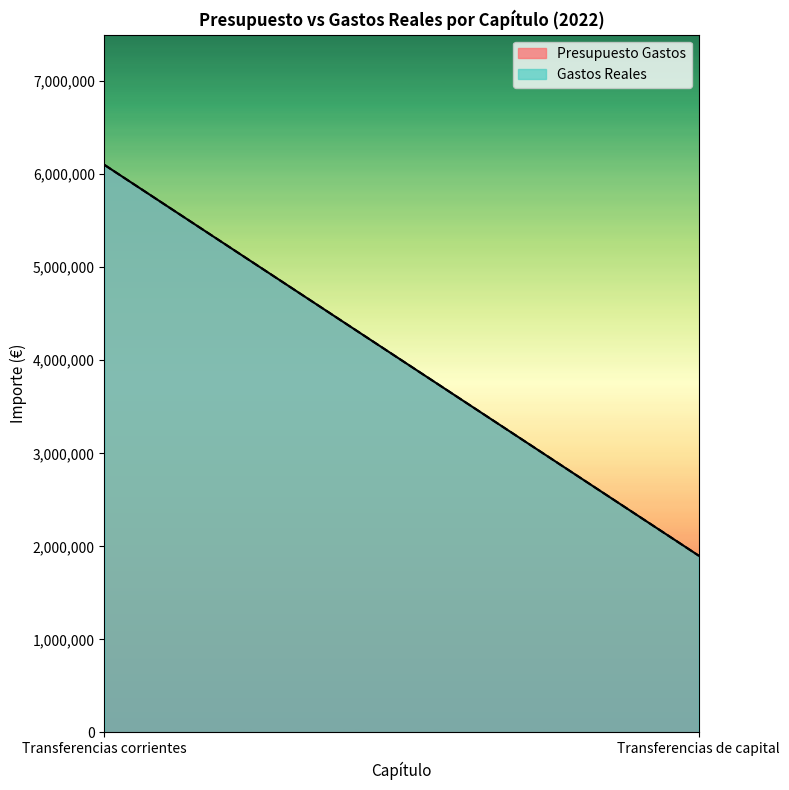

What is the label of the 2nd point from the left?

Transferencias de capital